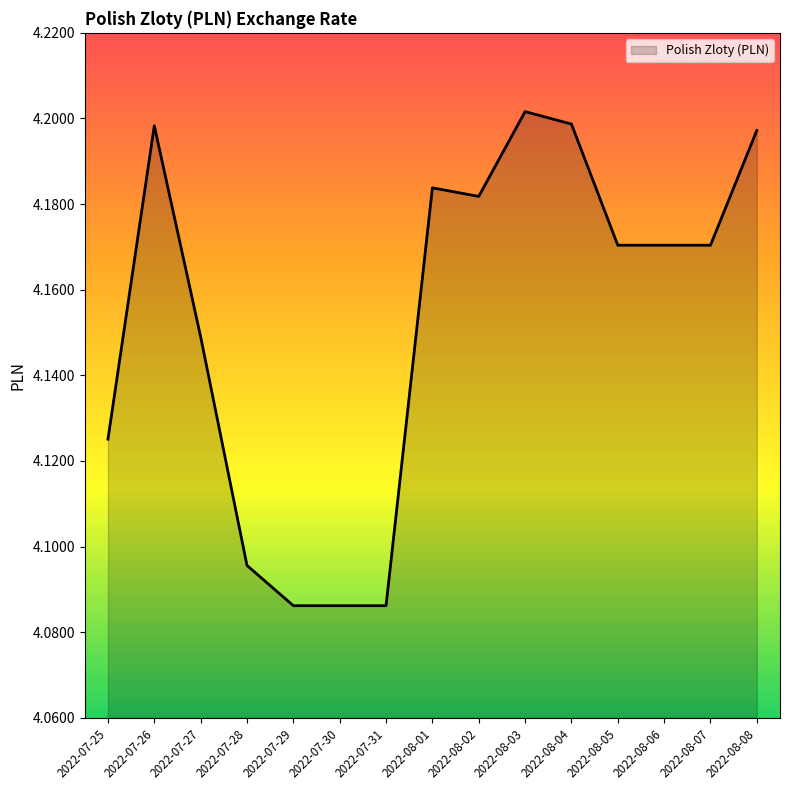

Between 2022-07-28 and 2022-07-31, which is larger?

2022-07-28